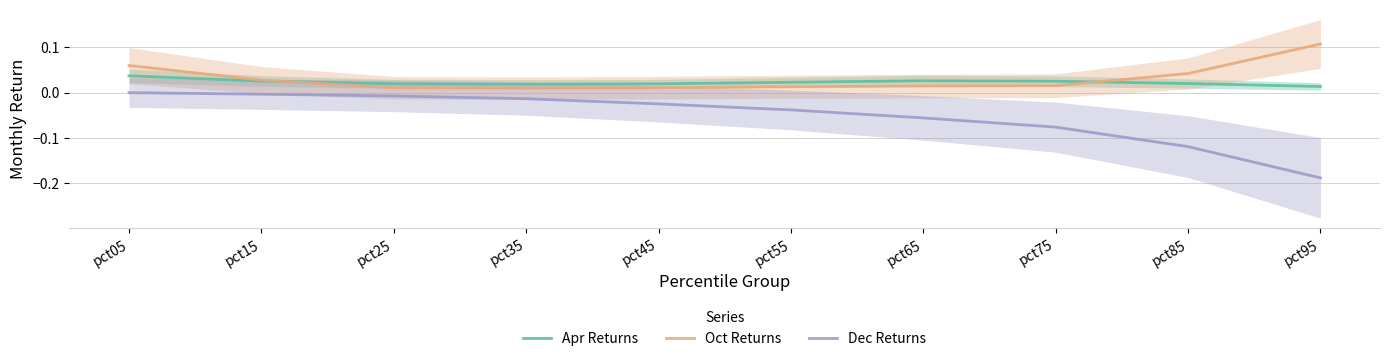

True or false: Dec Returns and Oct Returns cross at least once.

False